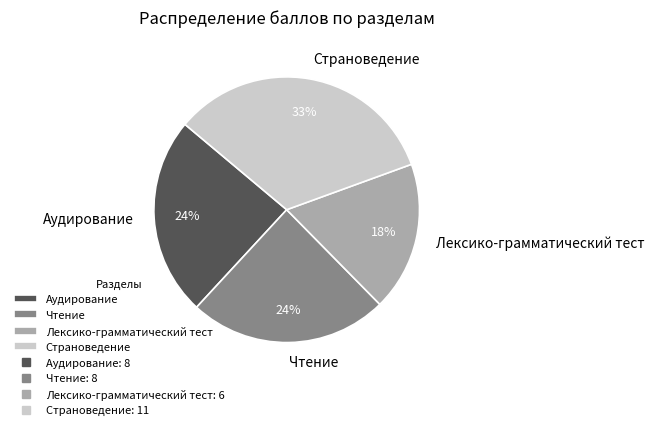

Which has a higher value, Страноведение or Лексико-грамматический тест?

Страноведение